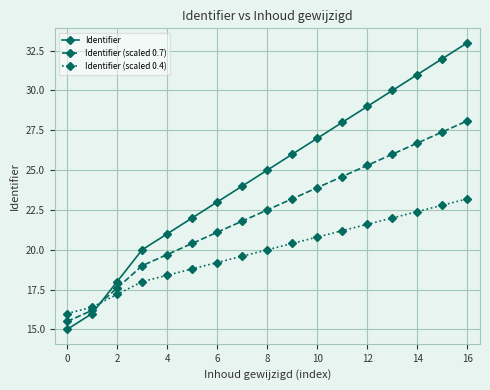

What is the sum of all Identifier (scaled 0.4) values?

338.0